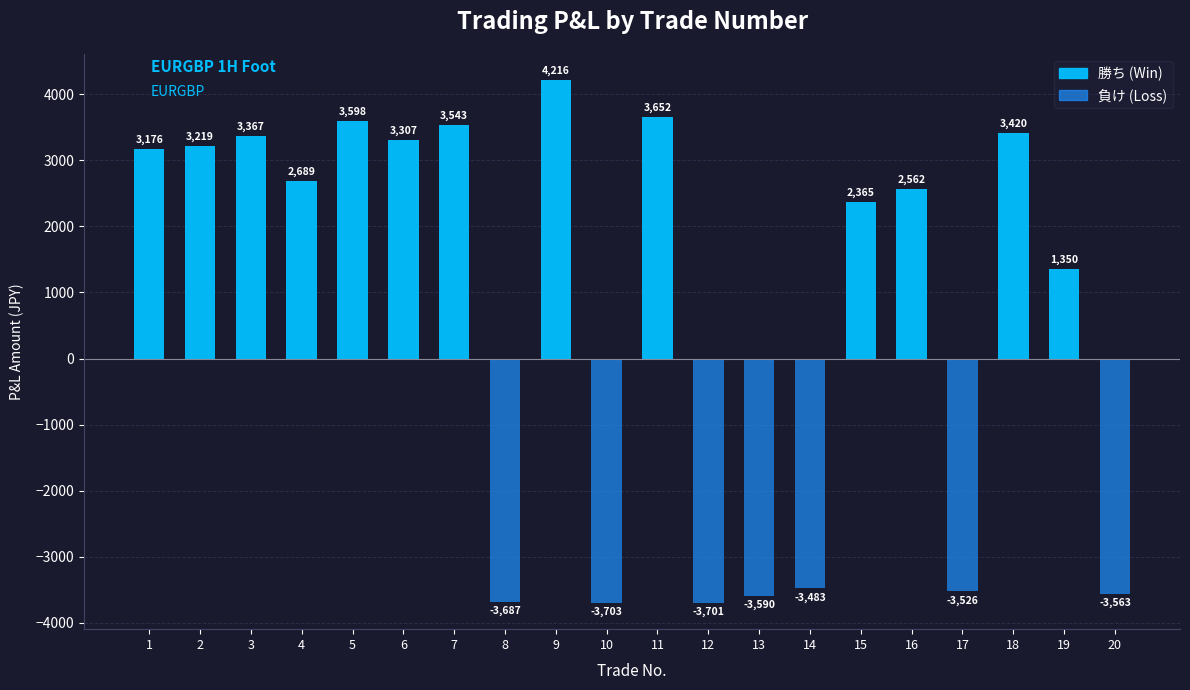

At which label is the value closest to 256?

19